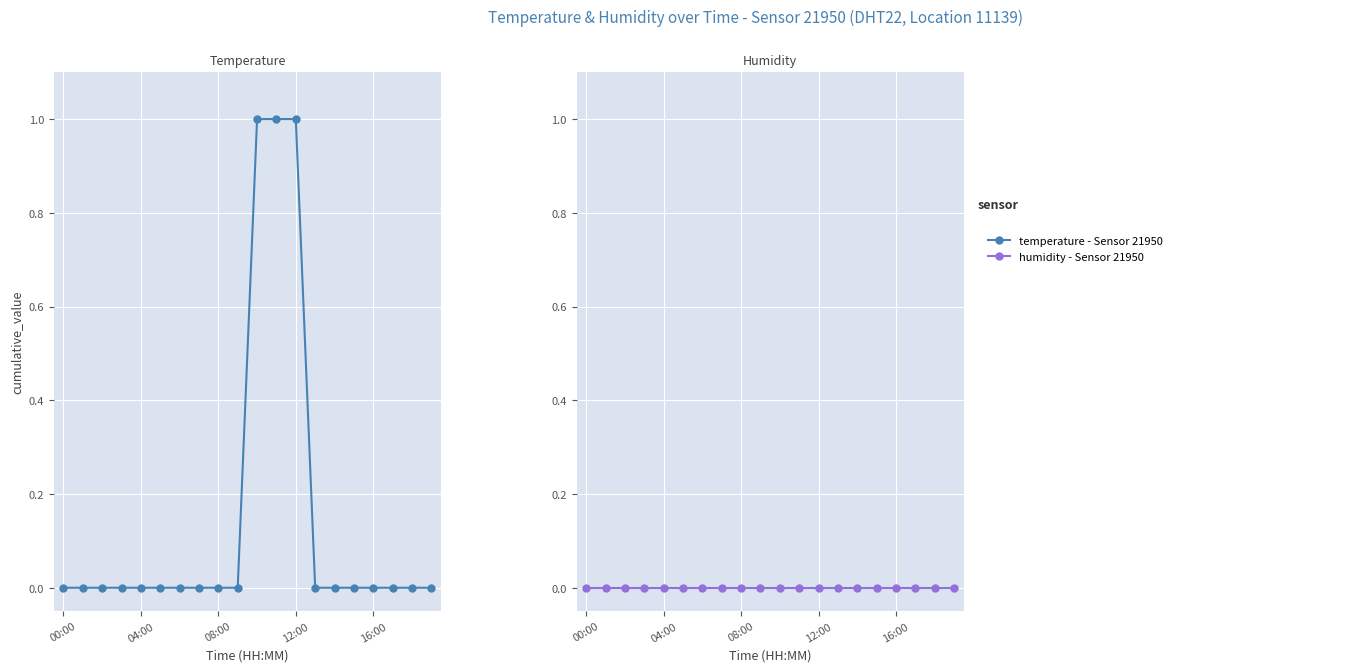

True or false: humidity has more than 2 points higher than both neighbors.

False